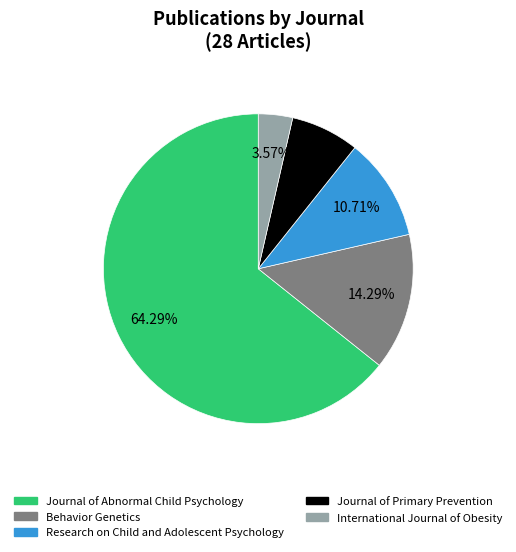

To the nearest percent, what is the average slice percentage?

20%